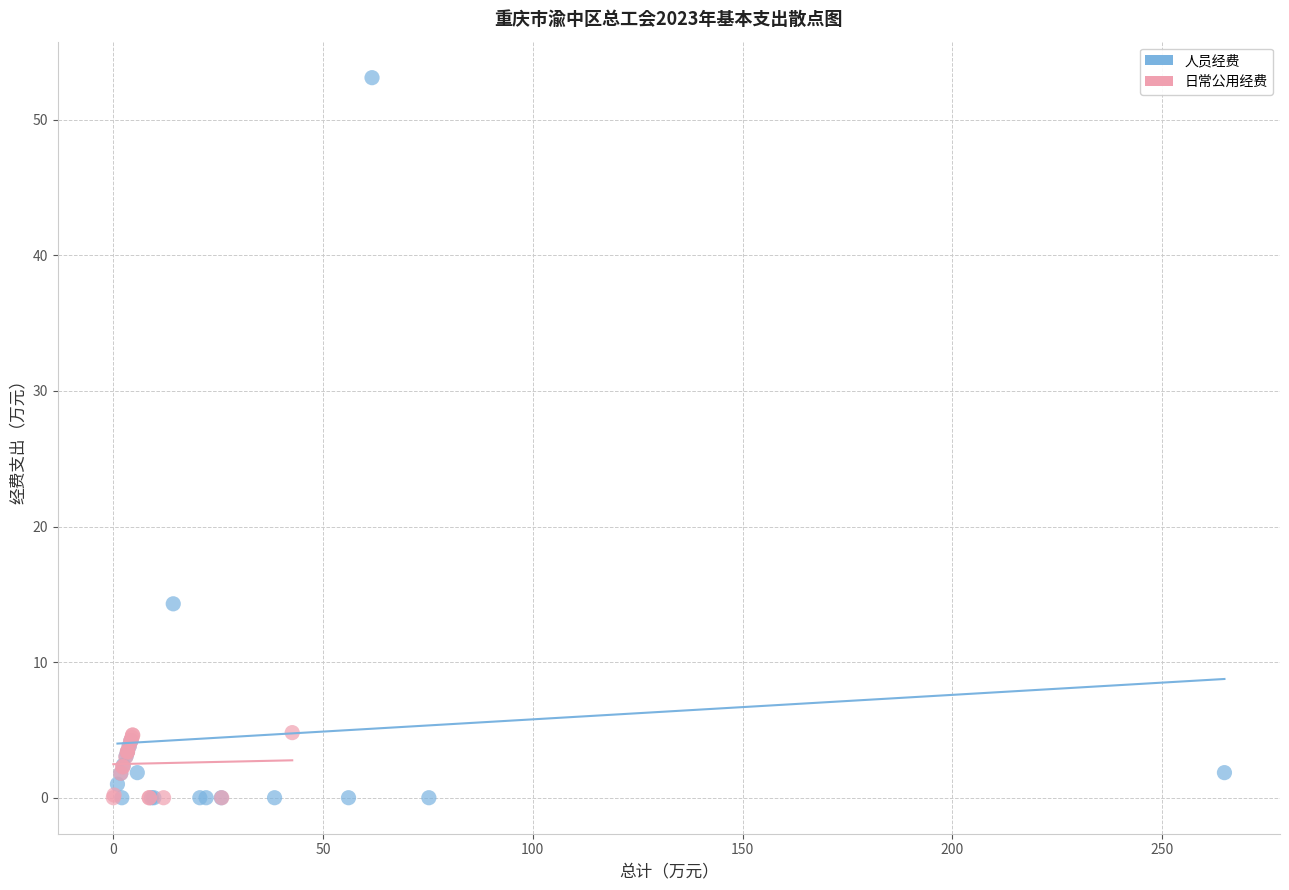

Which series has the widest spread of Y values?

人员经费